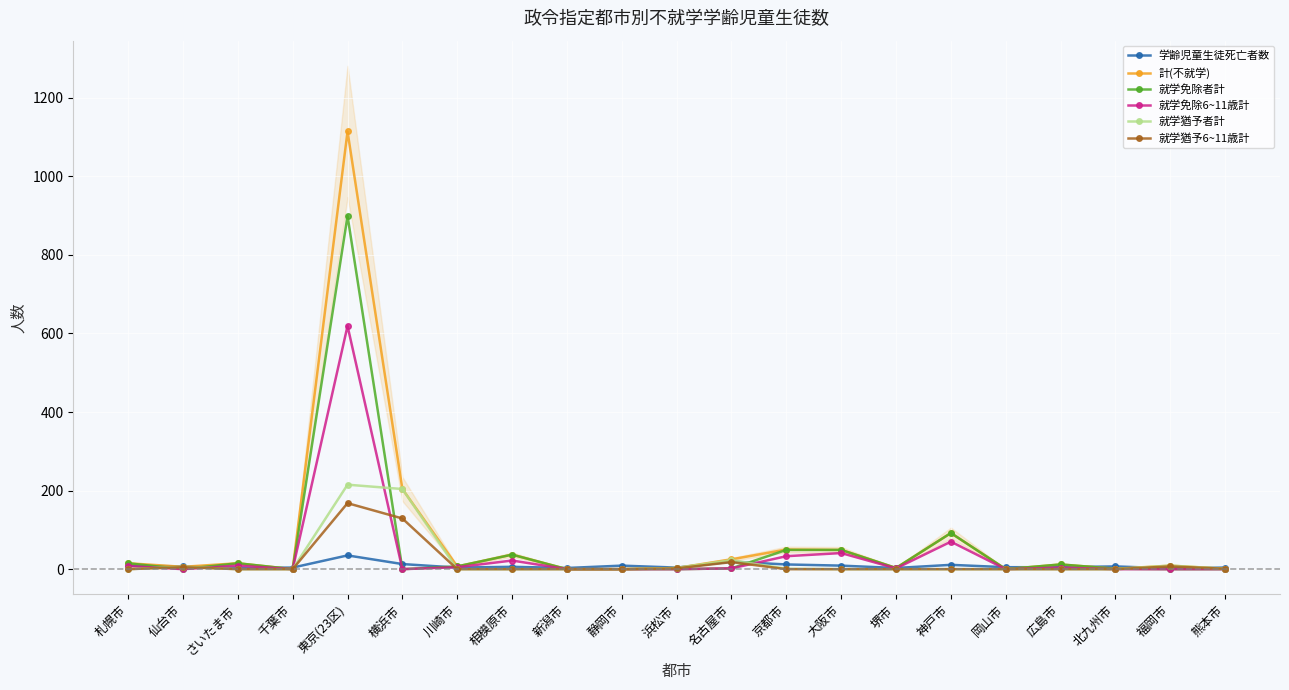

At how many categories does at least one series exceed 252?

1